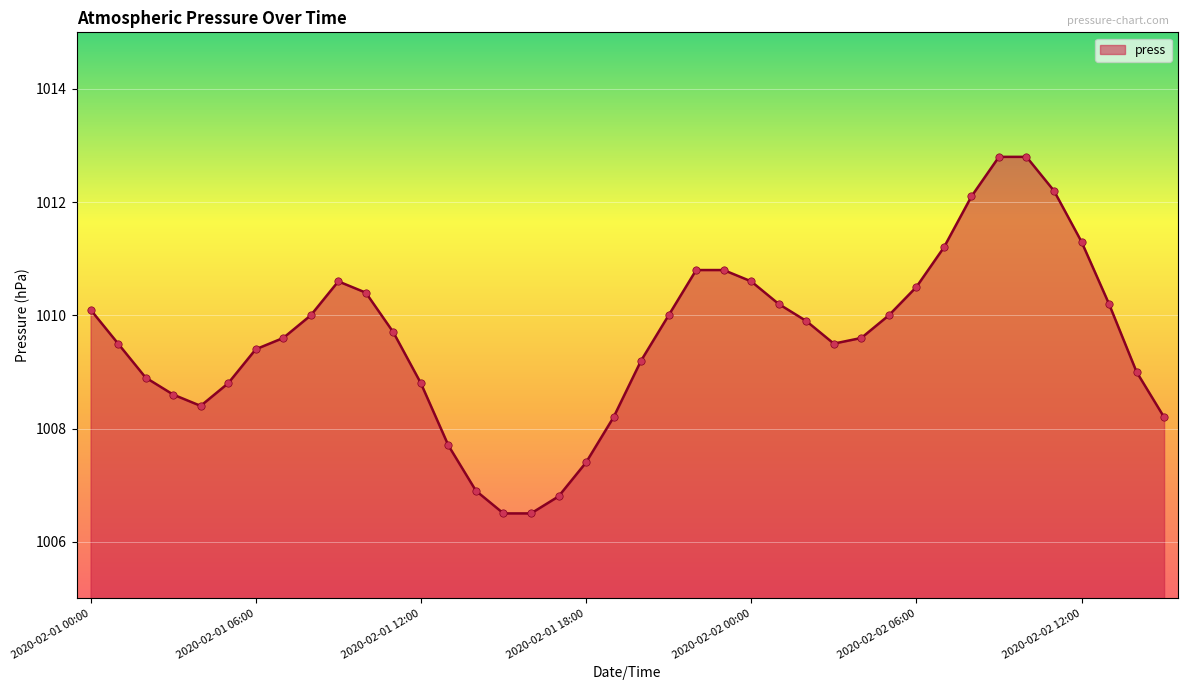

What is the greatest value displayed?

1012.8